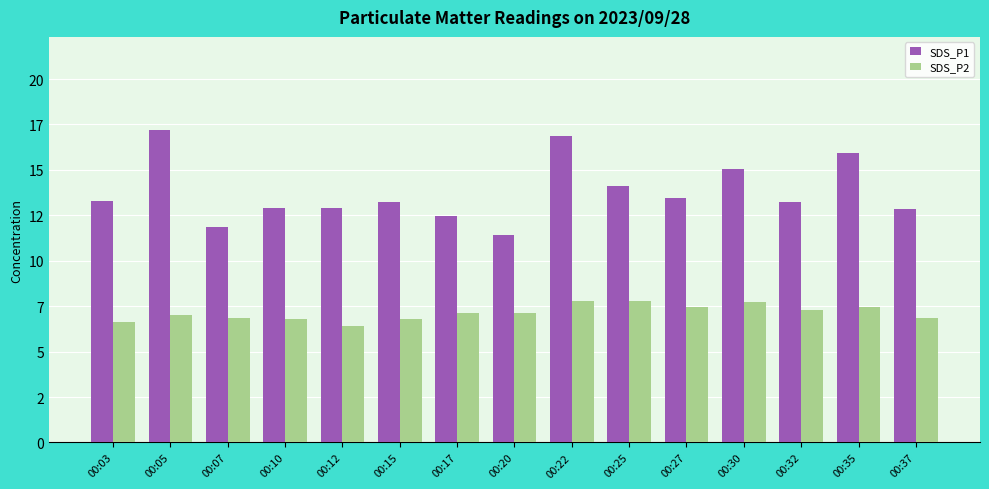

Are the bars grouped side by side (vs. stacked)?

Yes